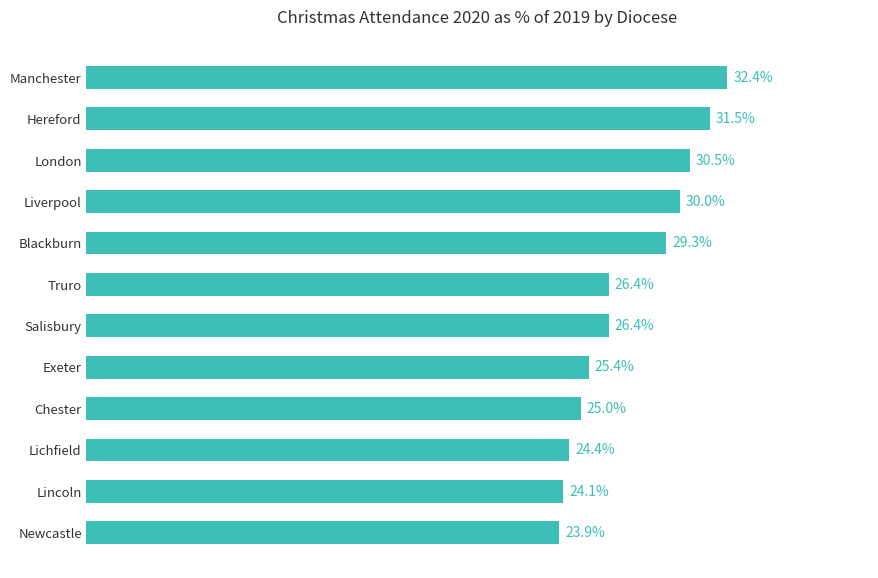

Between Blackburn and Lincoln, which is larger?

Blackburn